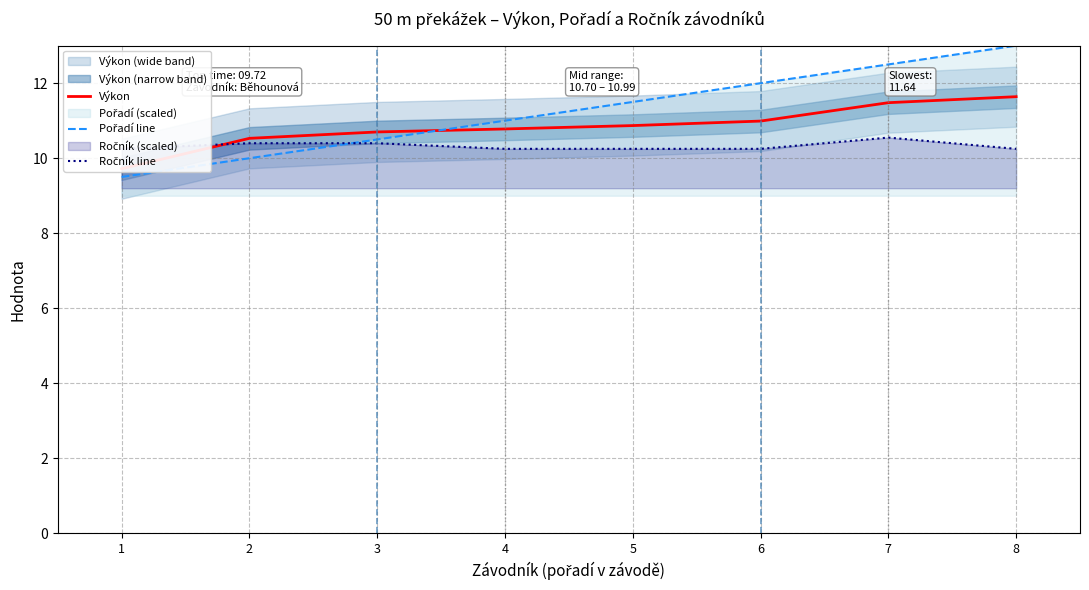

Is this an area chart (filled region under the line)?

No